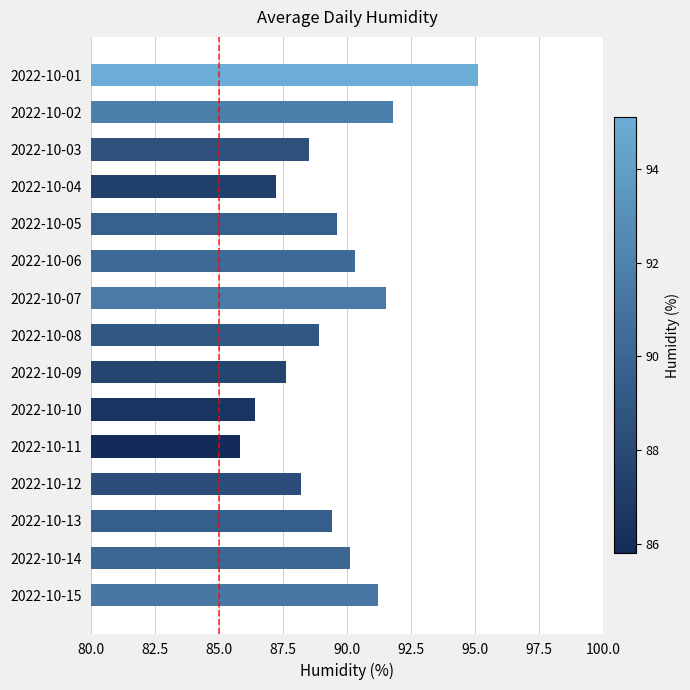

Count the number of data series in this chart.

1